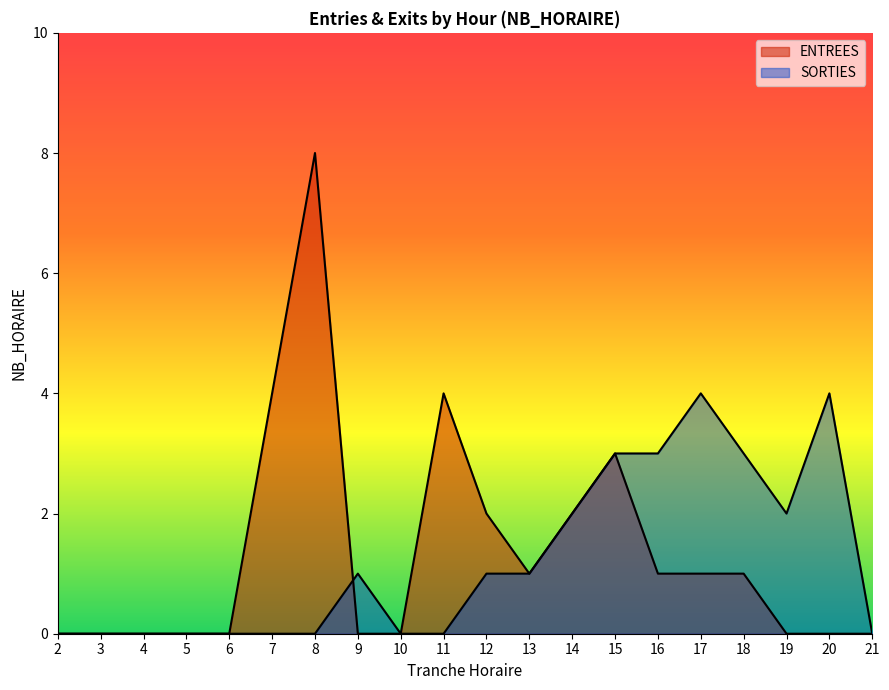

What is the sum of the ENTREES values at 4 and 7?

4